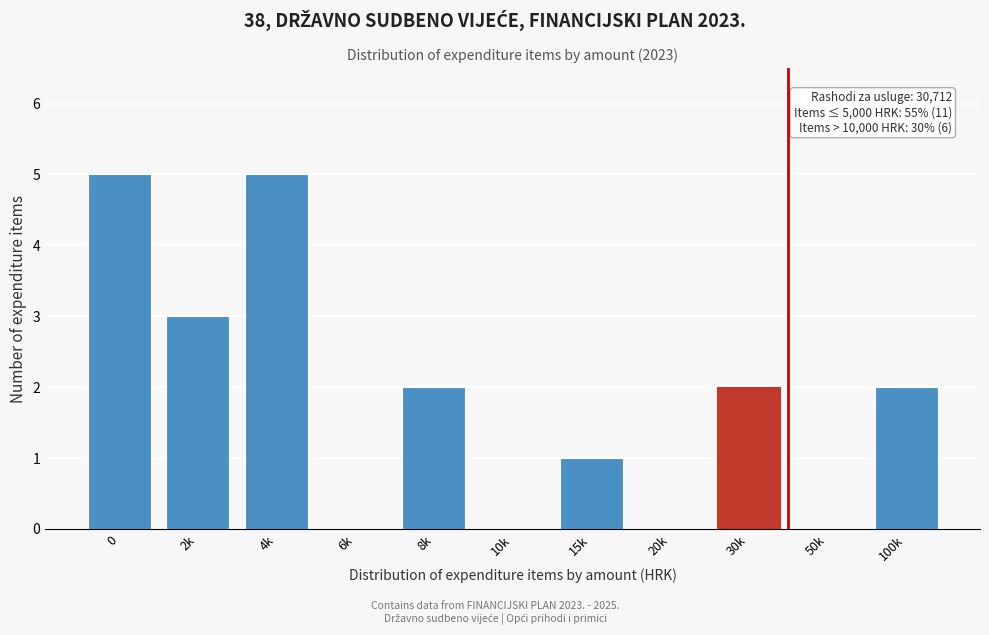

Reading left to right, what are all the values shown in this chart?

0=5	2k=3	4k=5	6k=0	8k=2	10k=0	15k=1	20k=0	30k=2	50k=0	100k=2